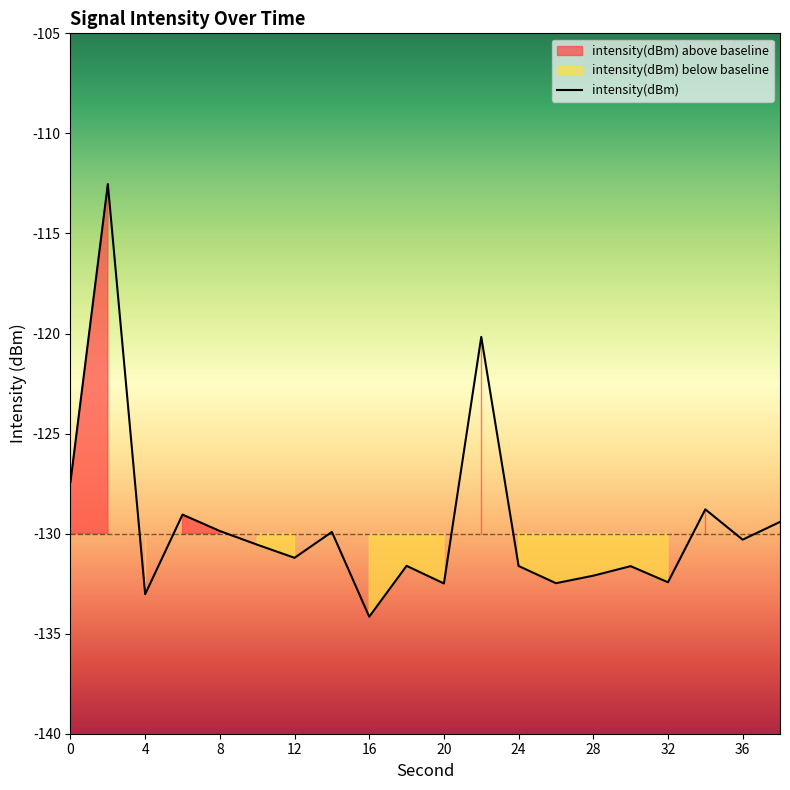

What is the highest value of the intensity(dBm) series?

-112.5